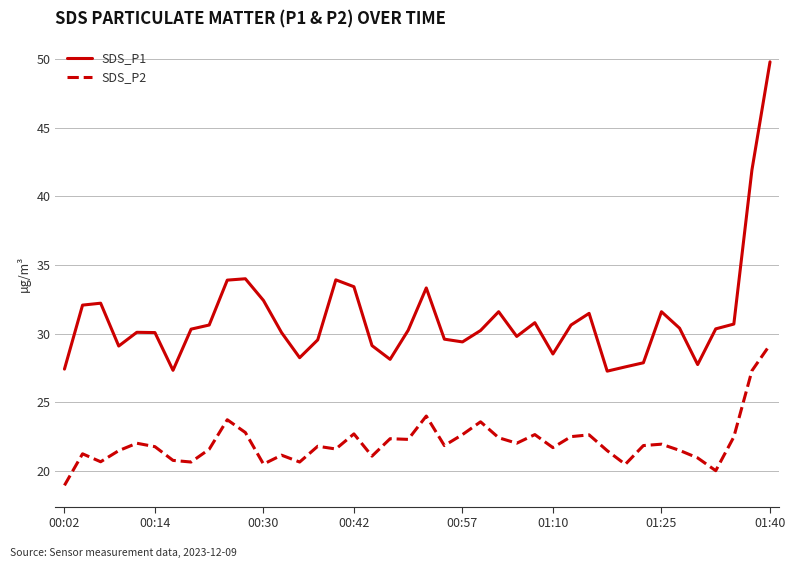

Rank the series by their average value, from lowest to highest.

SDS_P2, SDS_P1